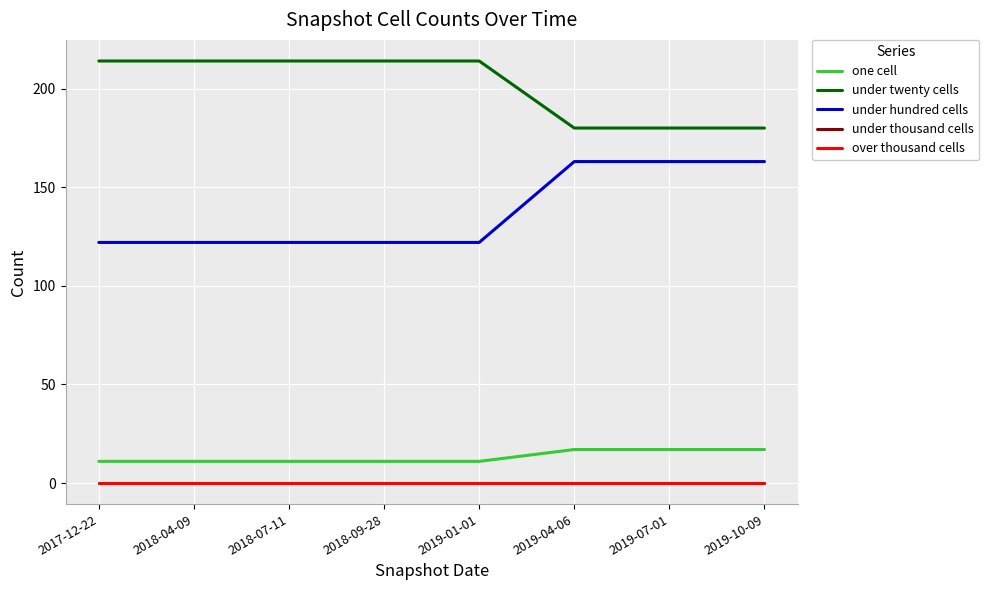

How many lines are shown in the chart?

5